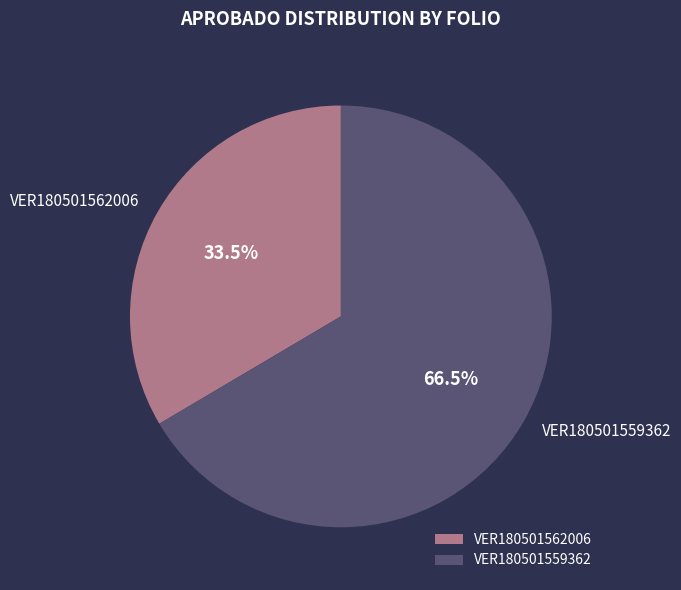

Rank the categories by value from lowest to highest.

VER180501562006, VER180501559362